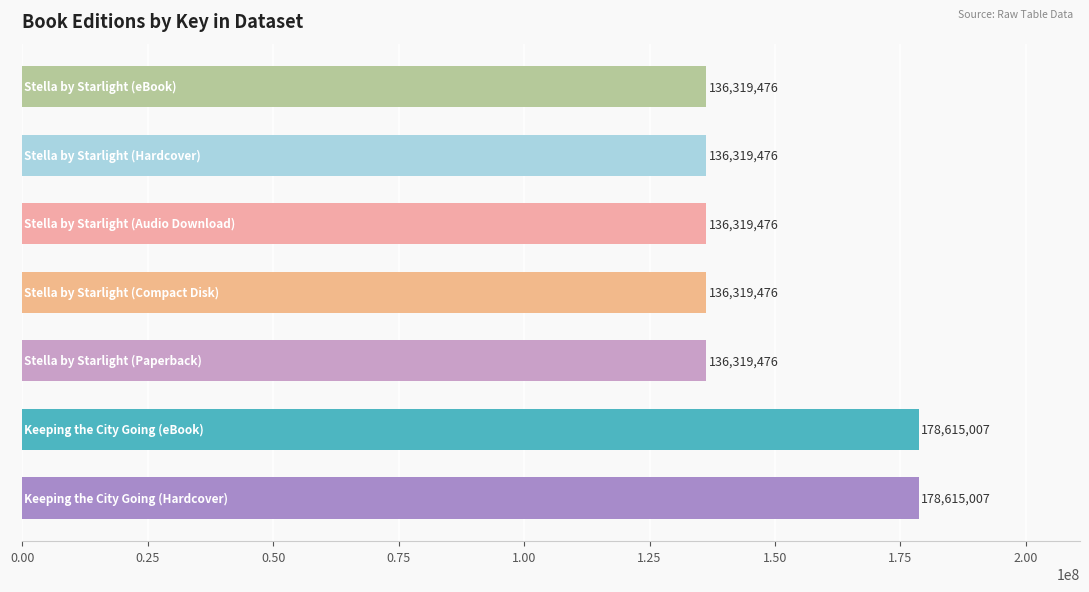

What is the difference between the maximum and second lowest values?

42295531